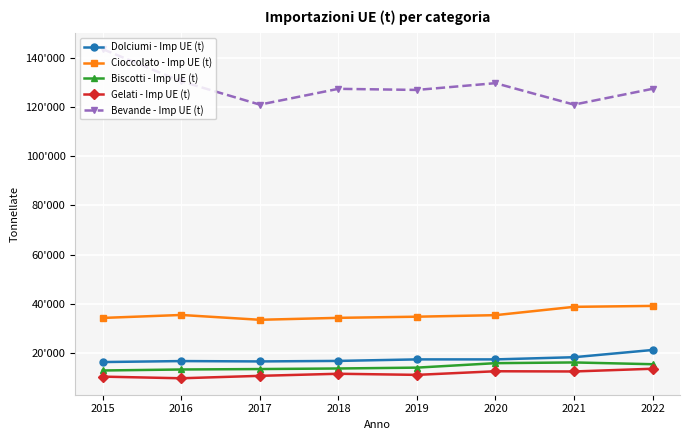

Does the chart have visible grid lines?

Yes